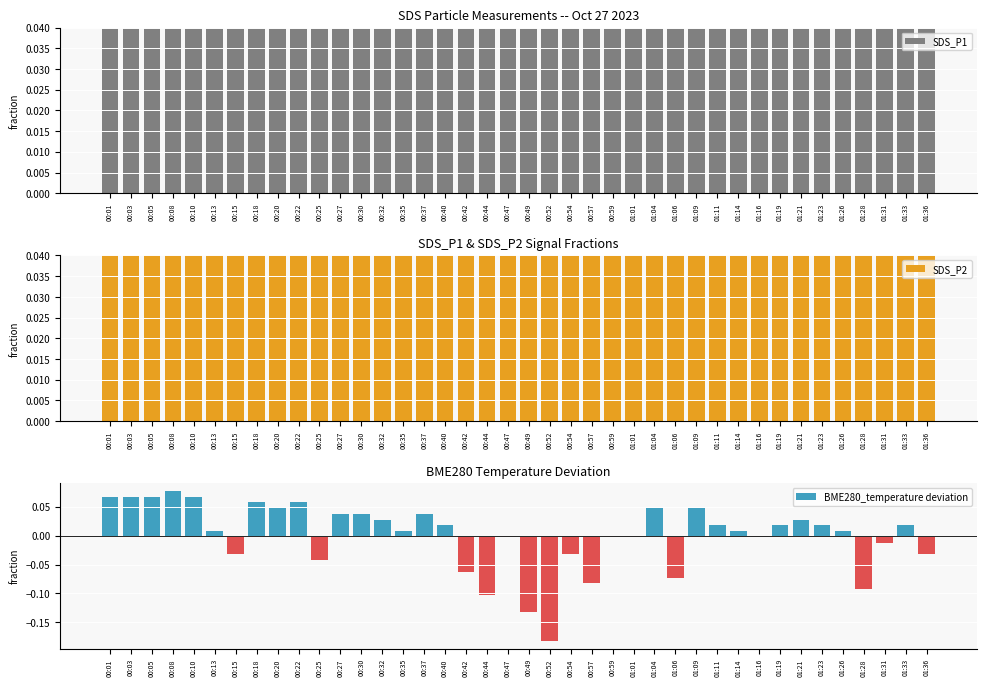

The value of SDS_P1 at 01:21 is 0.6. True or false?

True